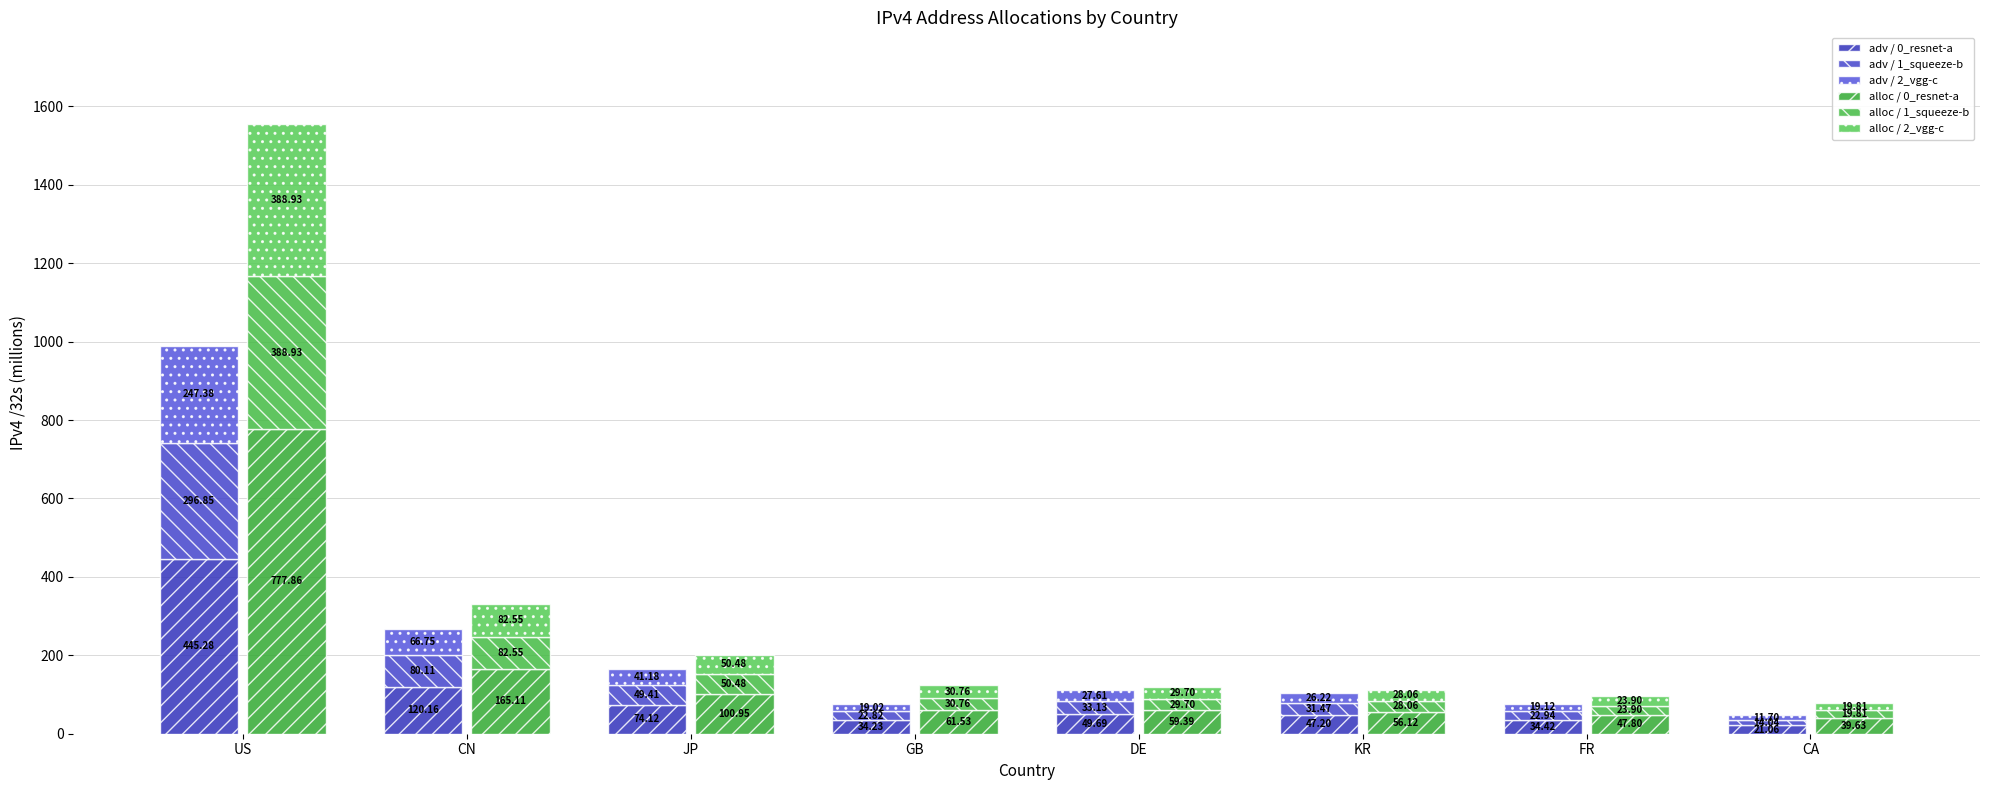

At which label does alloc / 0_resnet-a first exceed 61?

US